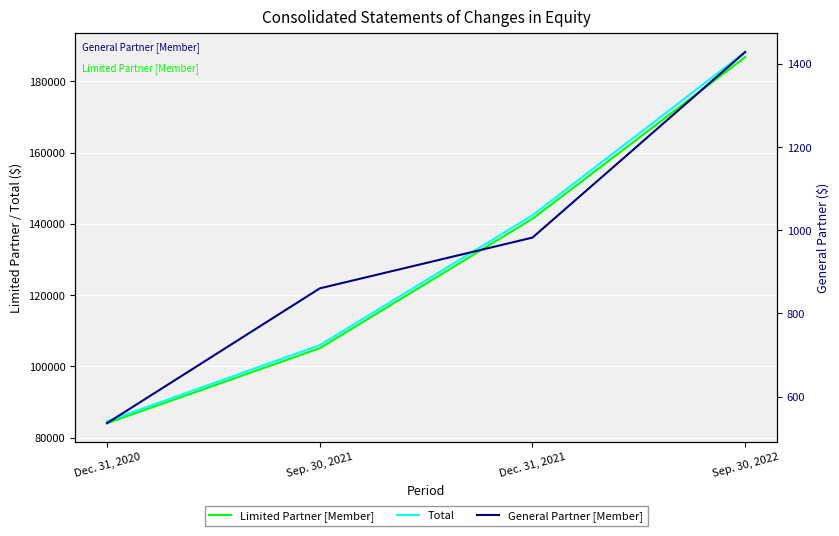

What is the difference between the highest and lowest values at Dec. 31, 2020?

84028